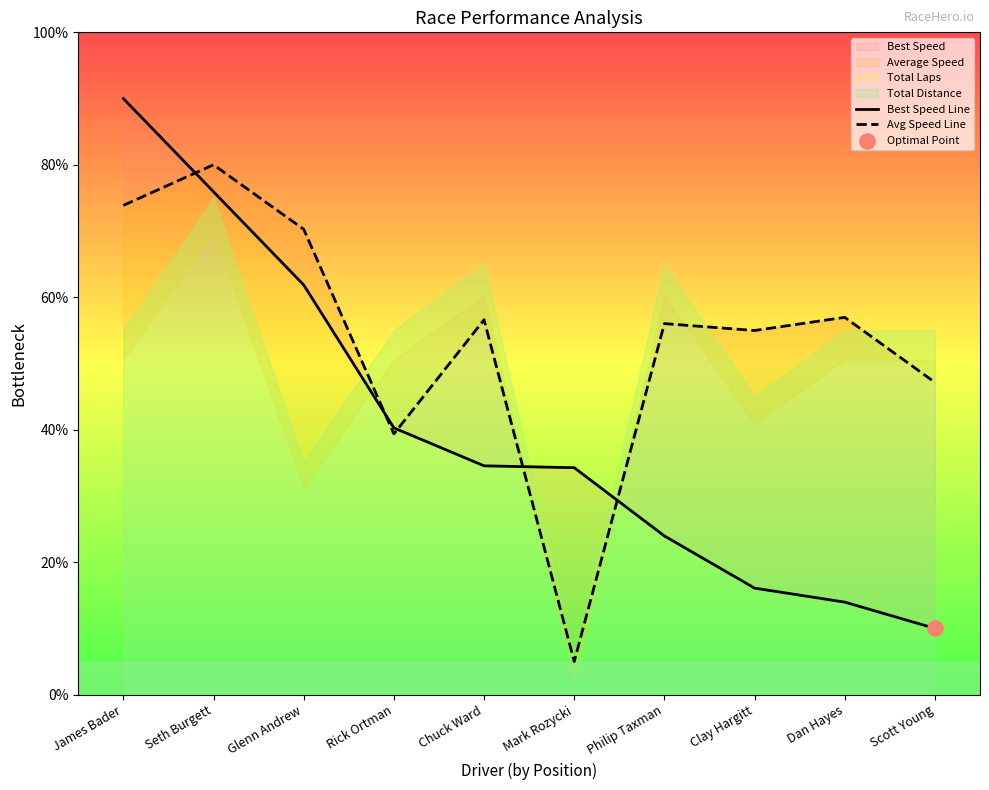

Which series has the largest total across all categories?

Avg Speed Line